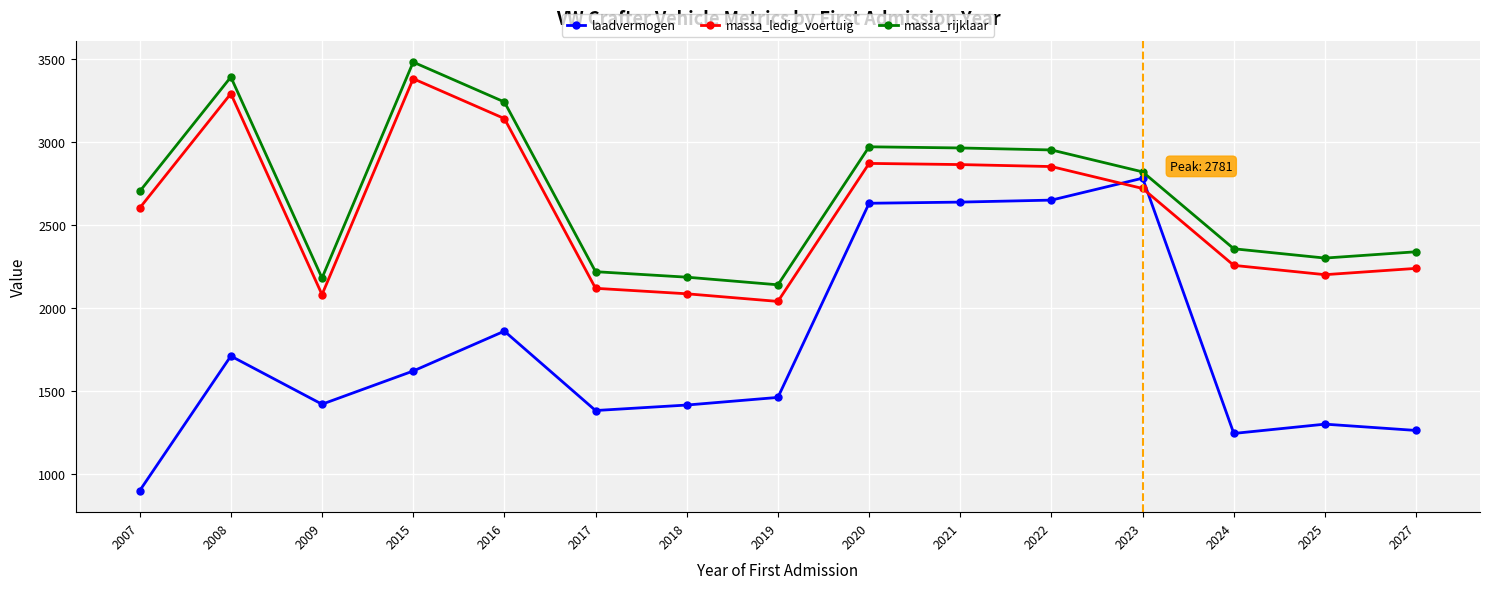

Which series ends up on top after the final intersection of laadvermogen and massa_ledig_voertuig?

massa_ledig_voertuig